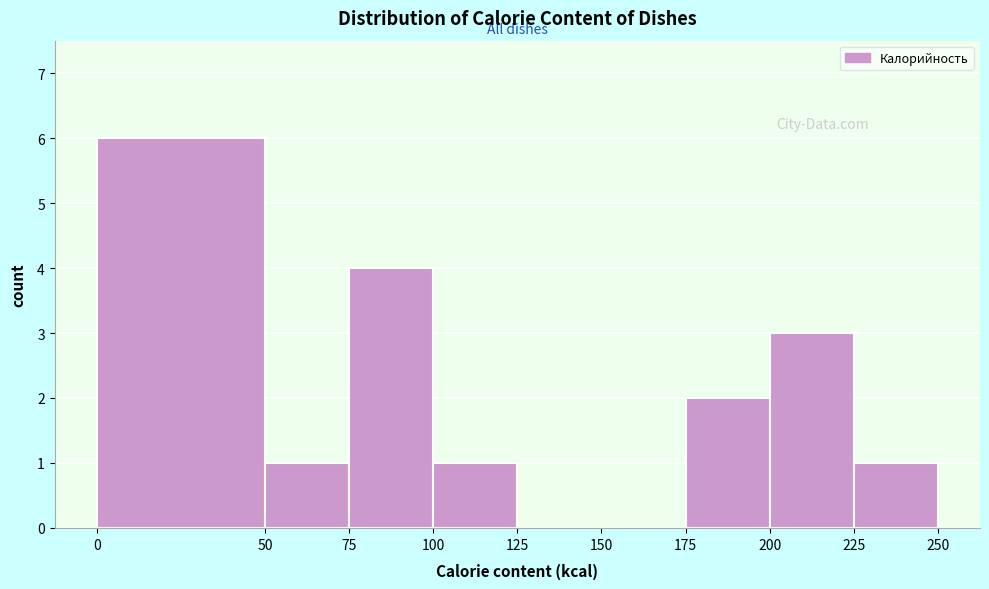

Over which range of the x-axis is the bar tallest?

0 to 50